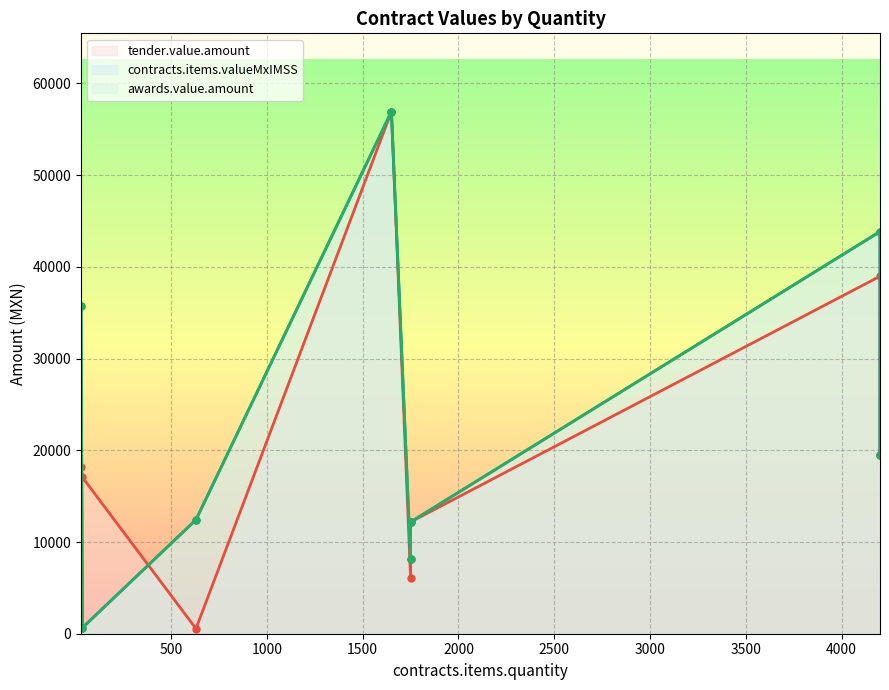

True or false: tender.value.amount (line) has more than 0 interior local peaks.

True